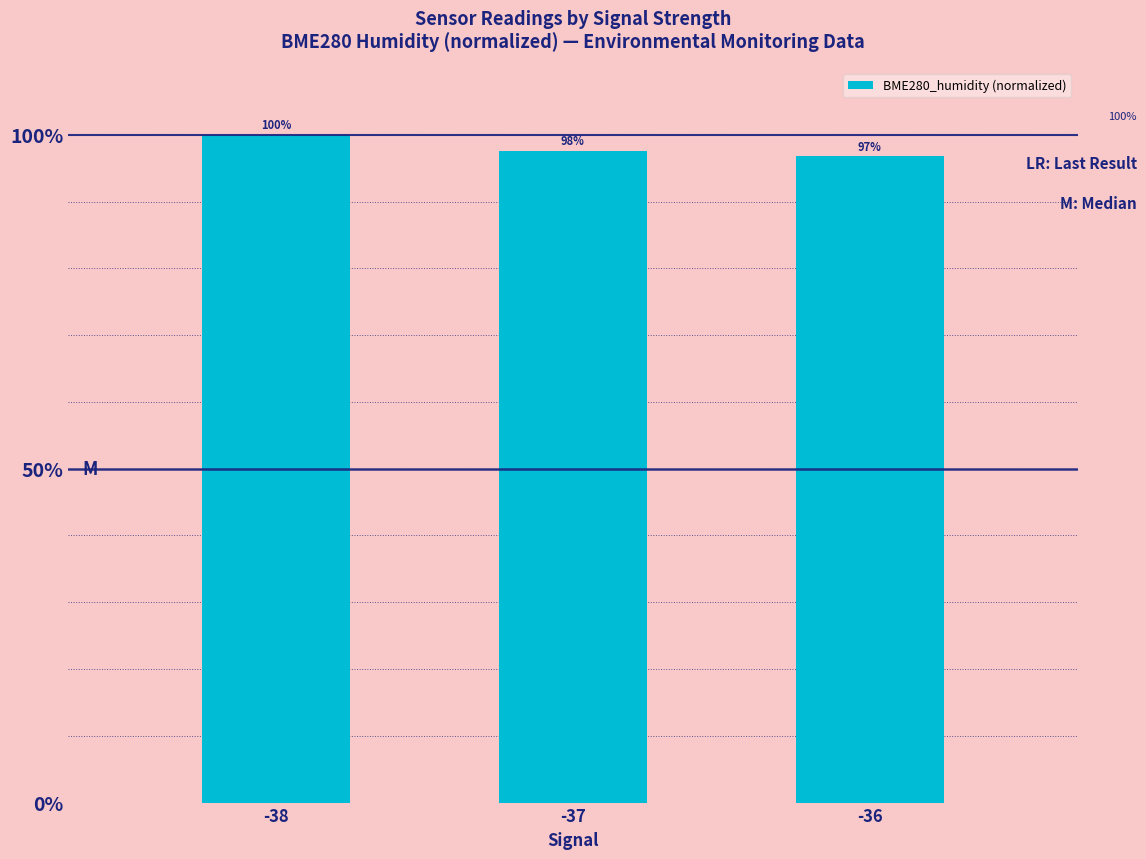

What is the value of the 2nd bar from the left?

97.6